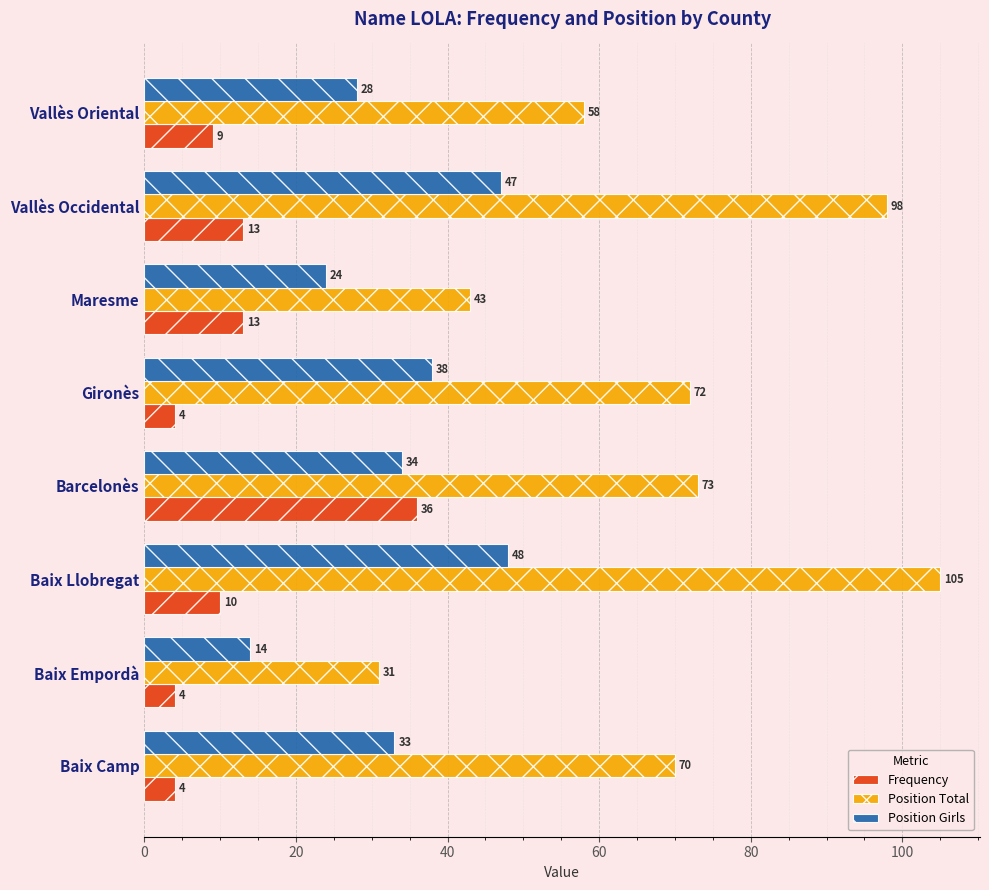

Which series has the widest spread of values?

Position Total